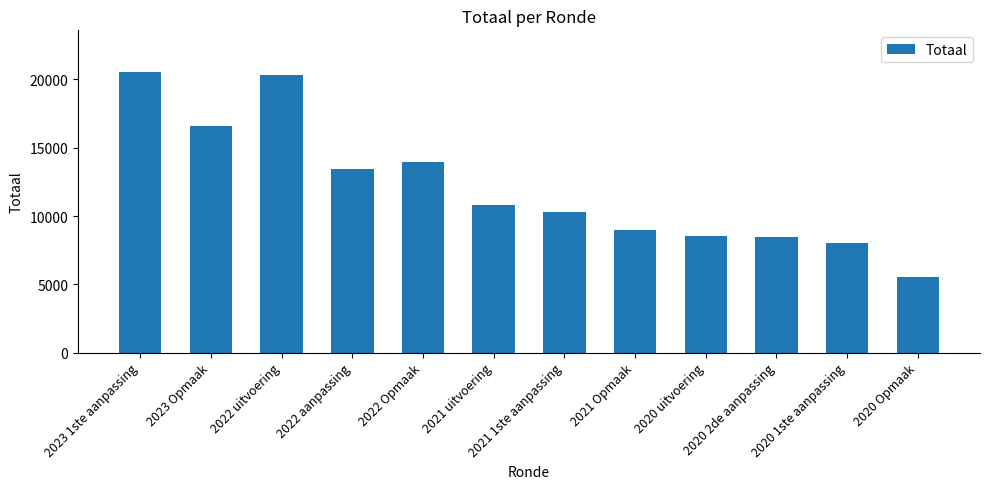

Between 2020 1ste aanpassing and 2020 uitvoering, which is larger?

2020 uitvoering